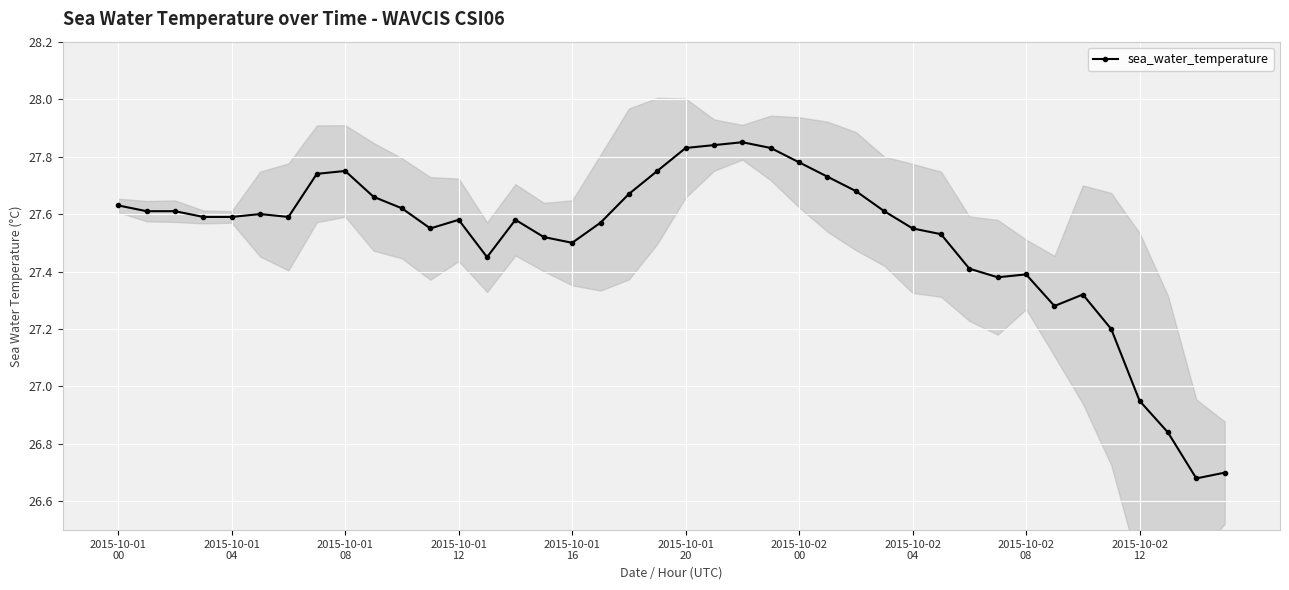

True or false: sea_water_temperature has more than 2 interior local peaks.

True